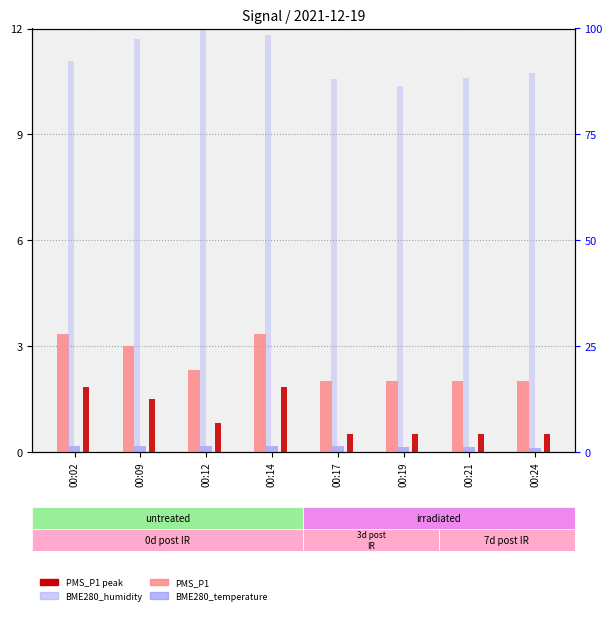

How many categories are shown in the chart?

8